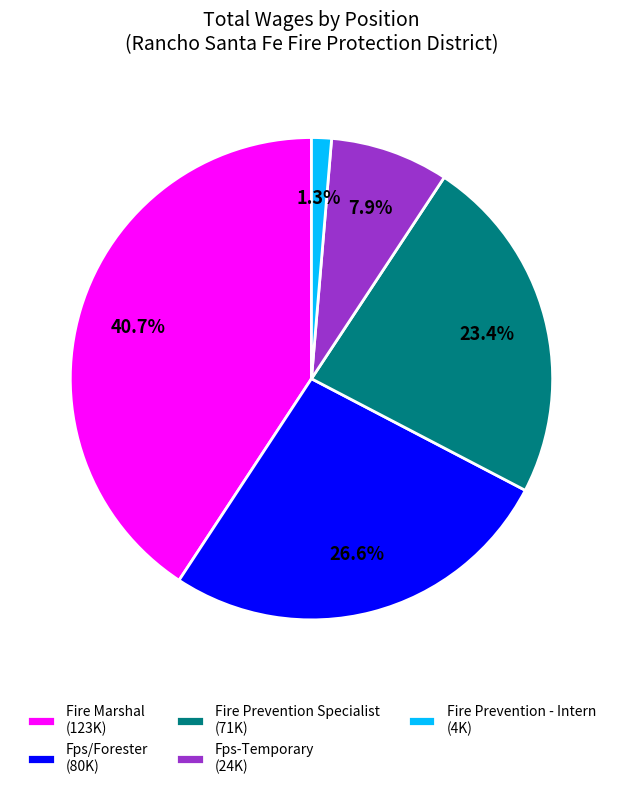

To the nearest percent, what is the difference between the largest and smallest slice percentages?

39%